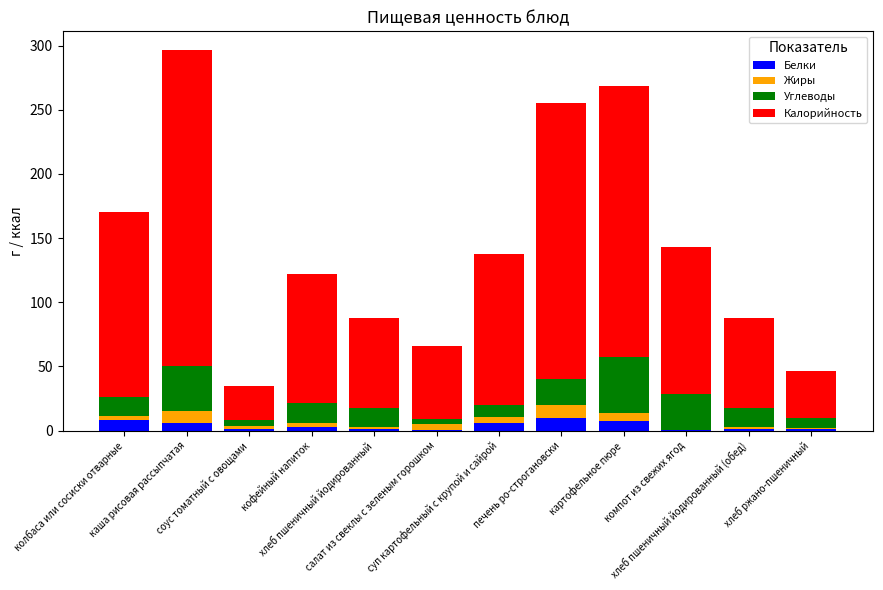

What is the average value of the Углеводы series?

17.6